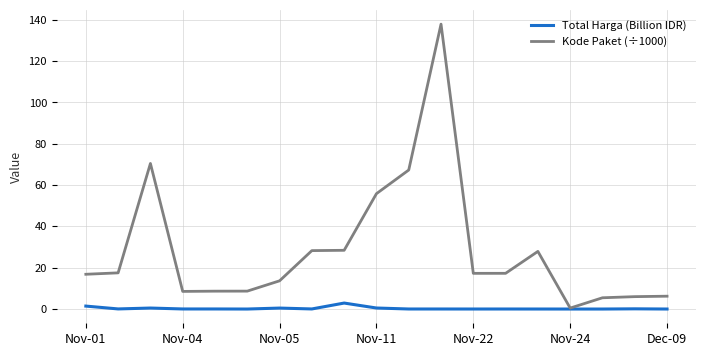

What is the maximum value shown in the chart?

137.9